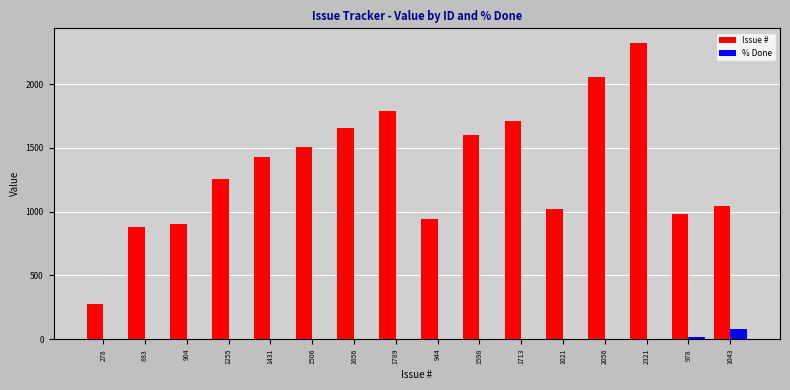

Which category has the highest value across all series?

2321